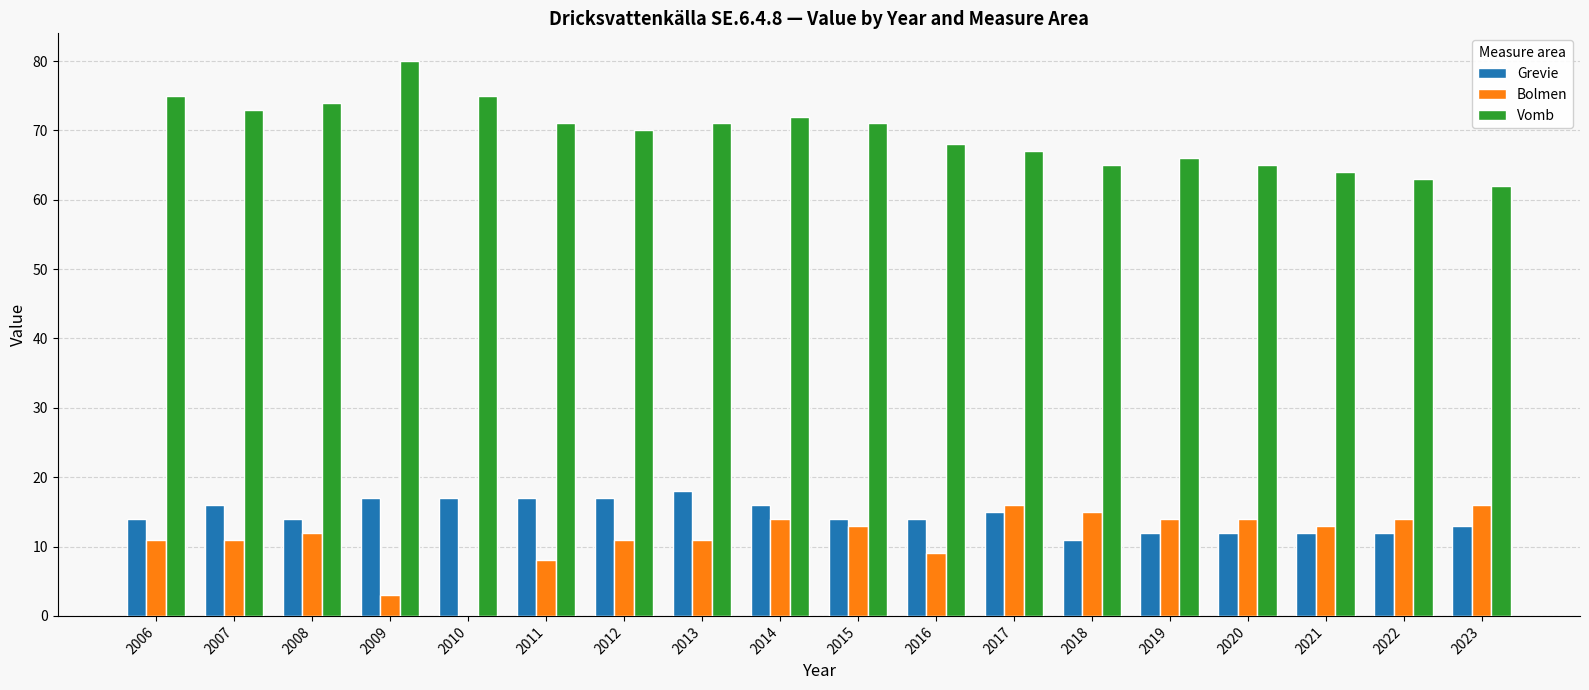

Reading left to right, list all the values displayed in this chart.

Grevie: 2006=14	2007=16	2008=14	2009=17	2010=17	2011=17	2012=17	2013=18	2014=16	2015=14	2016=14	2017=15	2018=11	2019=12	2020=12	2021=12	2022=12	2023=13
Bolmen: 2006=11	2007=11	2008=12	2009=3	2010=0	2011=8	2012=11	2013=11	2014=14	2015=13	2016=9	2017=16	2018=15	2019=14	2020=14	2021=13	2022=14	2023=16
Vomb: 2006=75	2007=73	2008=74	2009=80	2010=75	2011=71	2012=70	2013=71	2014=72	2015=71	2016=68	2017=67	2018=65	2019=66	2020=65	2021=64	2022=63	2023=62